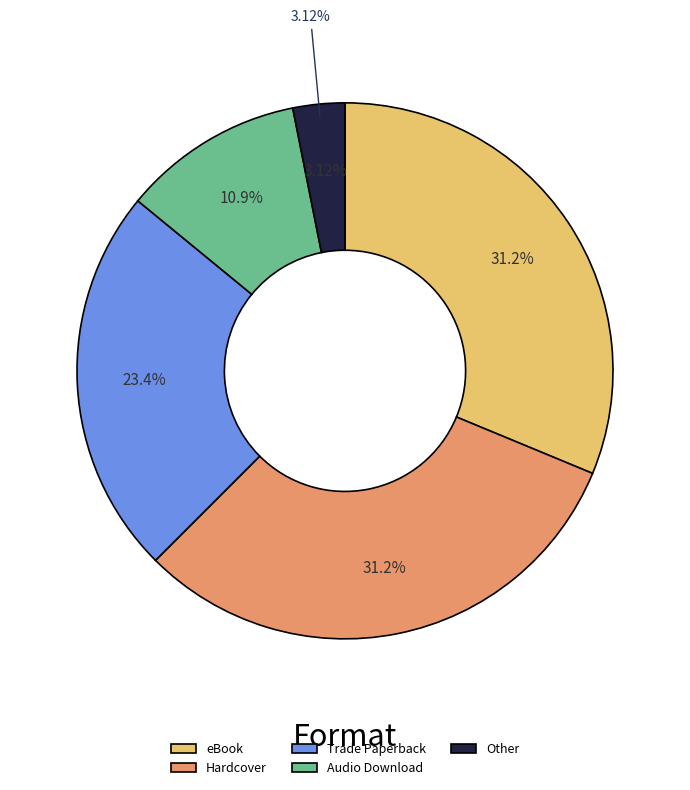

Which category has the smallest portion of the pie?

Other